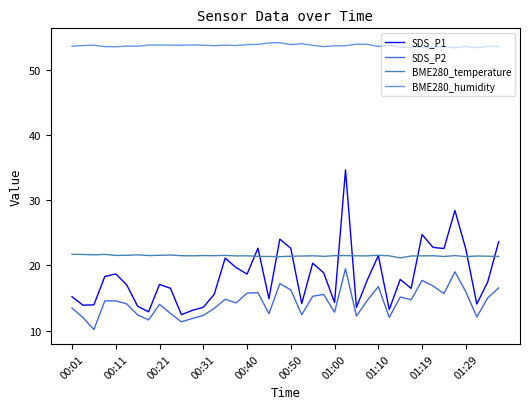

What is the minimum value shown in the chart?

10.2